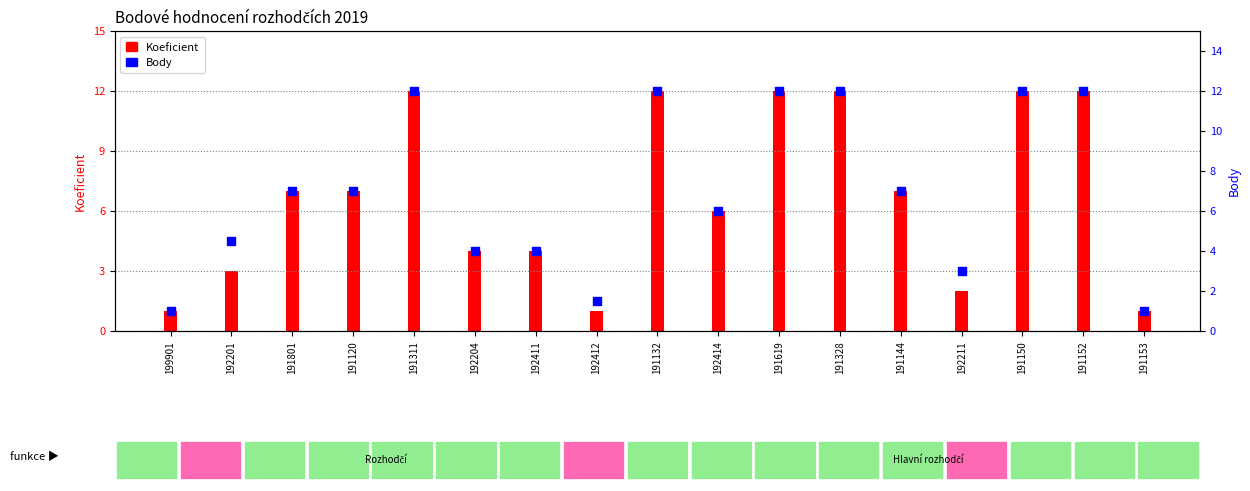

Which series contains the lowest Y value?

Koeficient